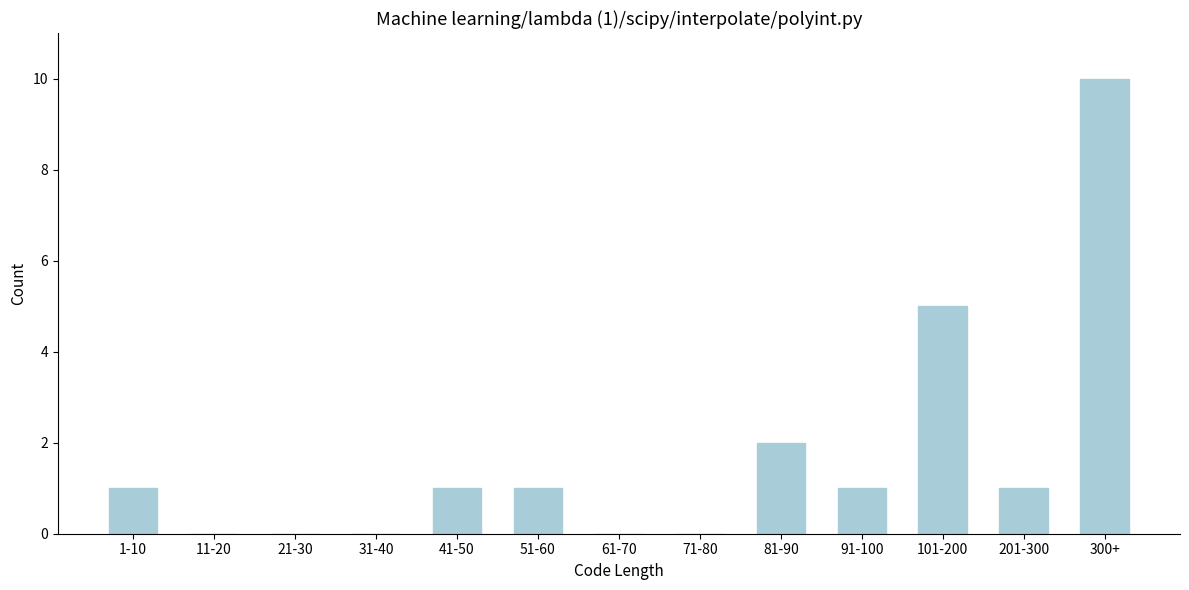

Reading left to right, list all the values displayed in this chart.

1-10=1	11-20=0	21-30=0	31-40=0	41-50=1	51-60=1	61-70=0	71-80=0	81-90=2	91-100=1	101-200=5	201-300=1	300+=10